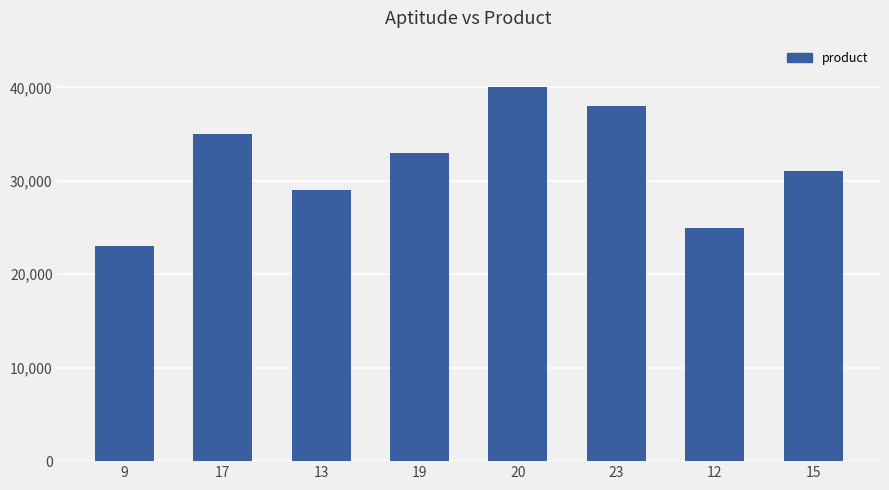

Are the bars horizontal?

No